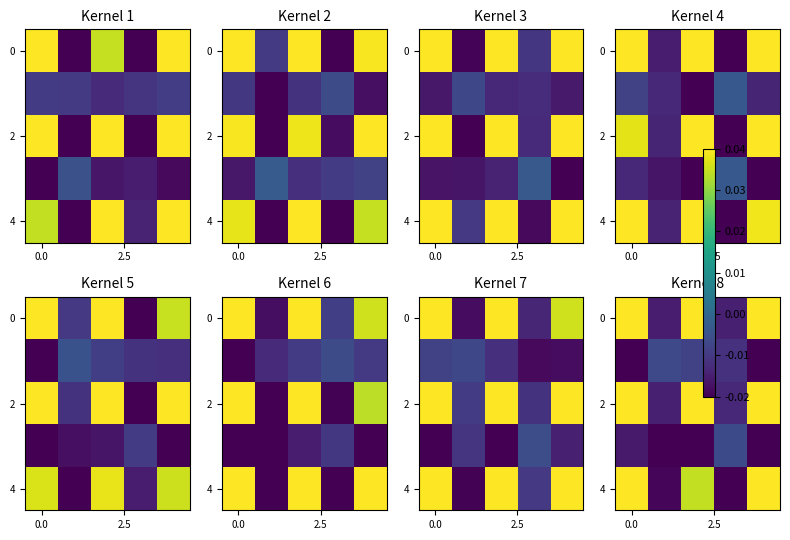

How many 0 values are between 0 and 1?

3